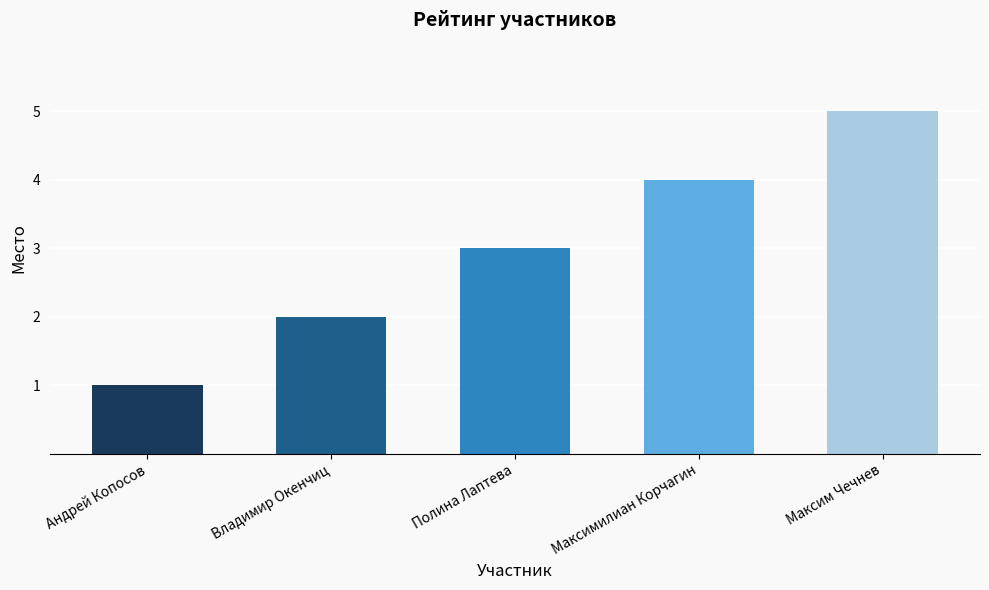

True or false: the data shows 4 at Максимилиан Корчагин.

True